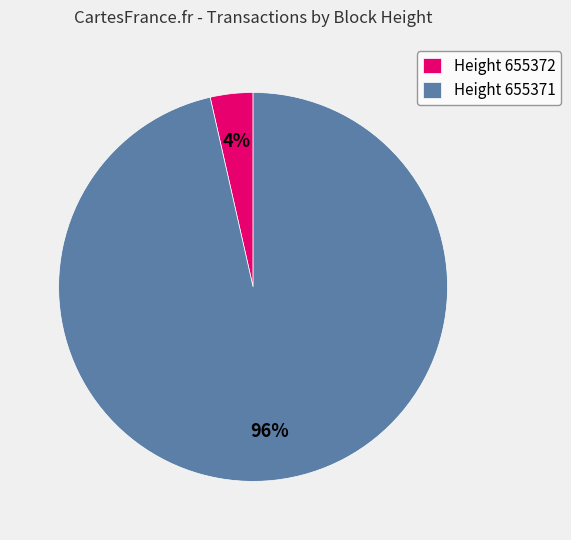

How many segments does this pie chart have?

2